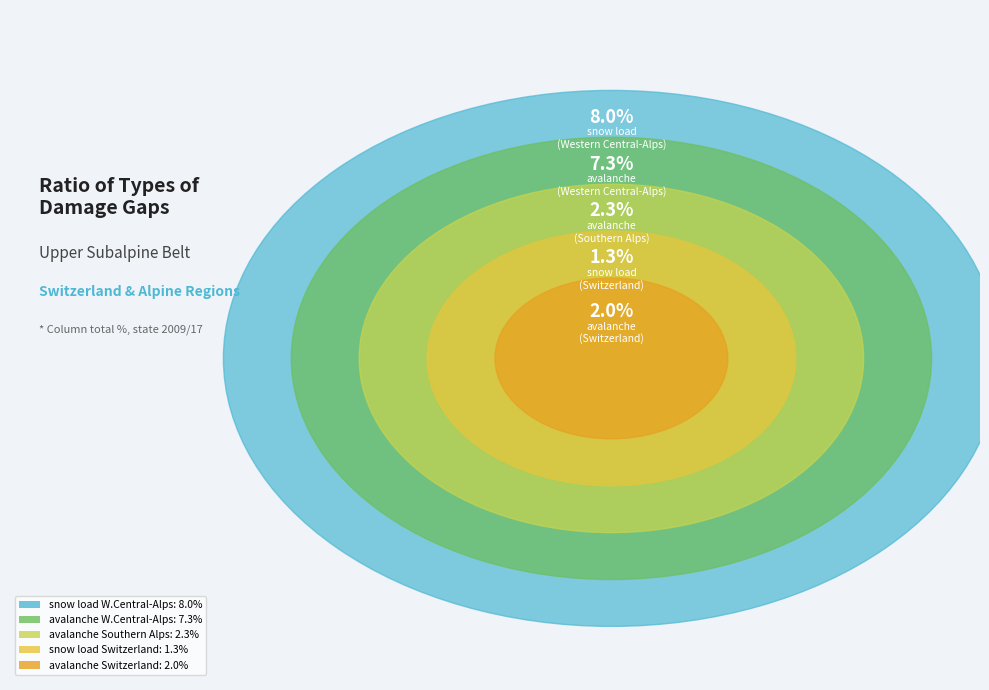

The avalanche (Southern Alps) slice represents 16% of the pie. True or false?

False